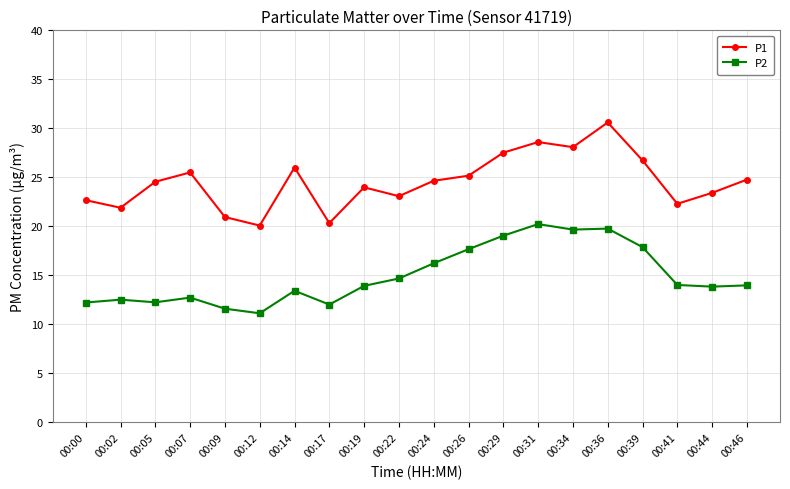

True or false: P2 and P1 intersect in this chart.

False